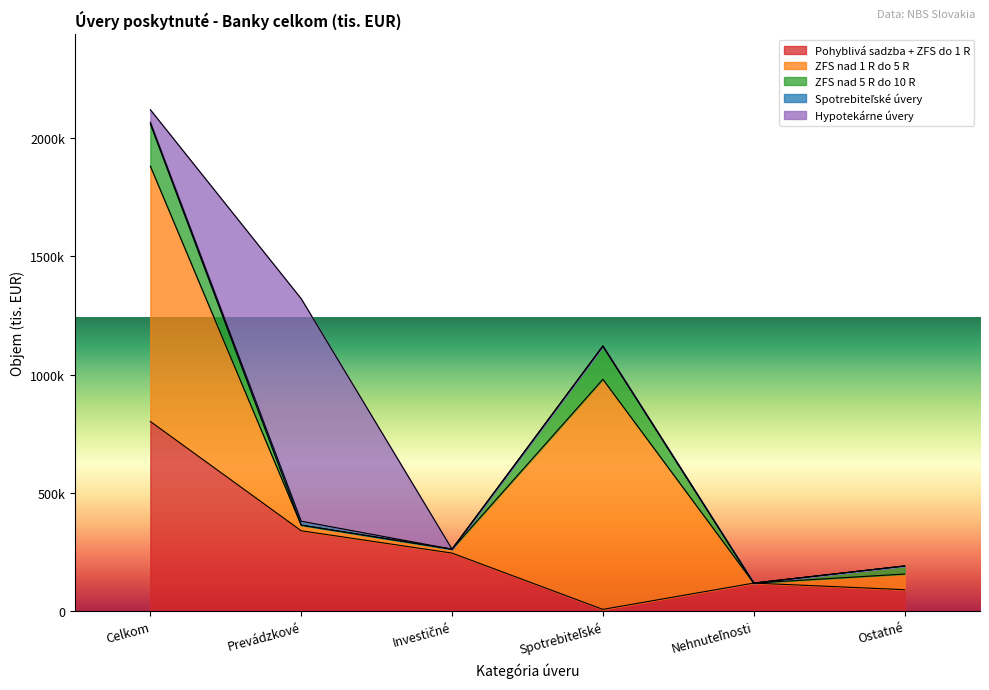

True or false: Spotrebiteľské úvery has a value of 5852 at Spotrebiteľské.

False